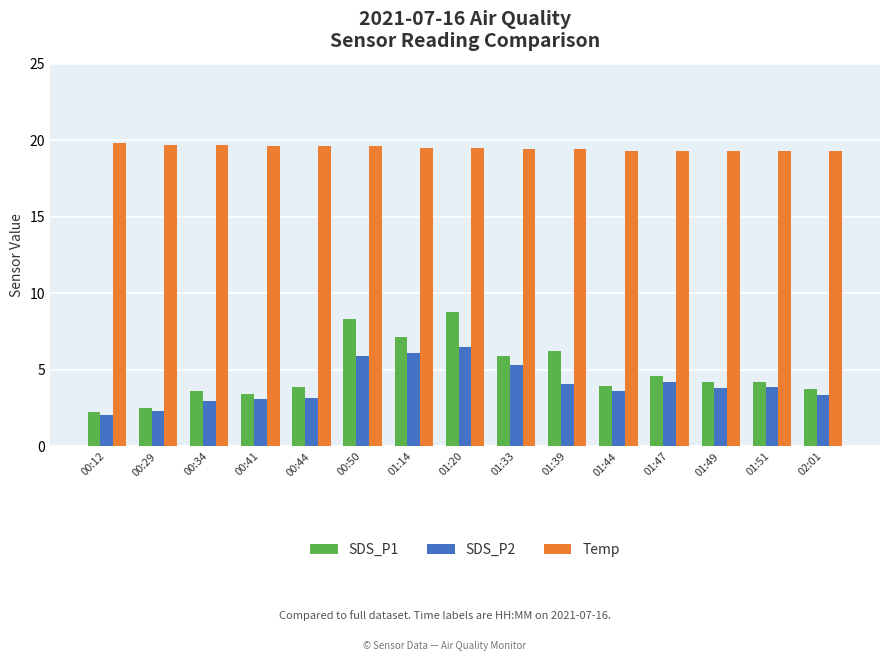

Which series has the largest range (max minus min)?

SDS_P1